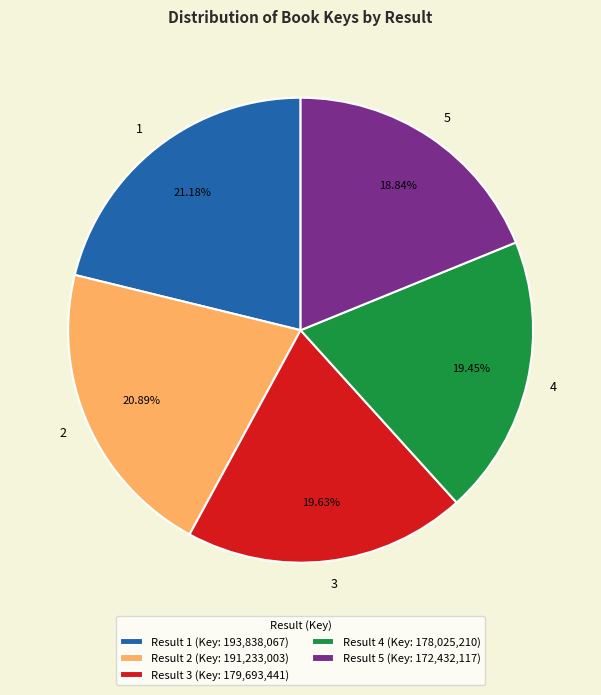

Is there any slice that represents more than half of the pie?

No